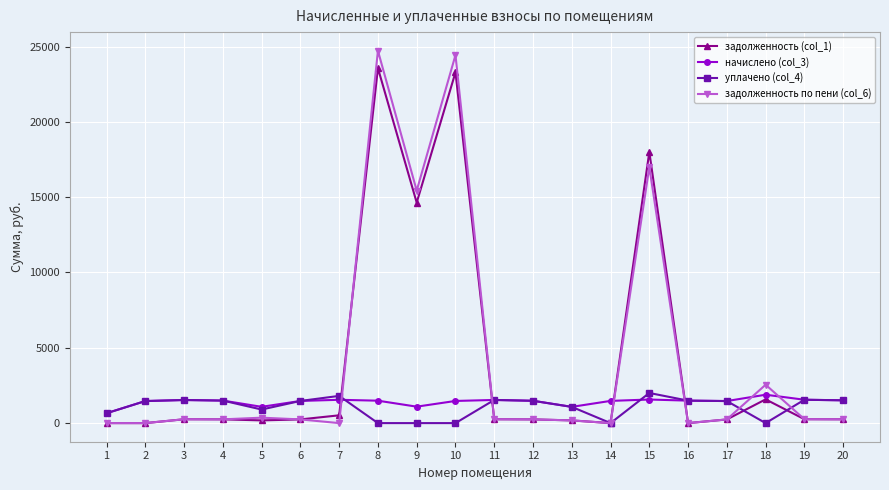

What is the spread (max minus min) of values at 10?

24429.9